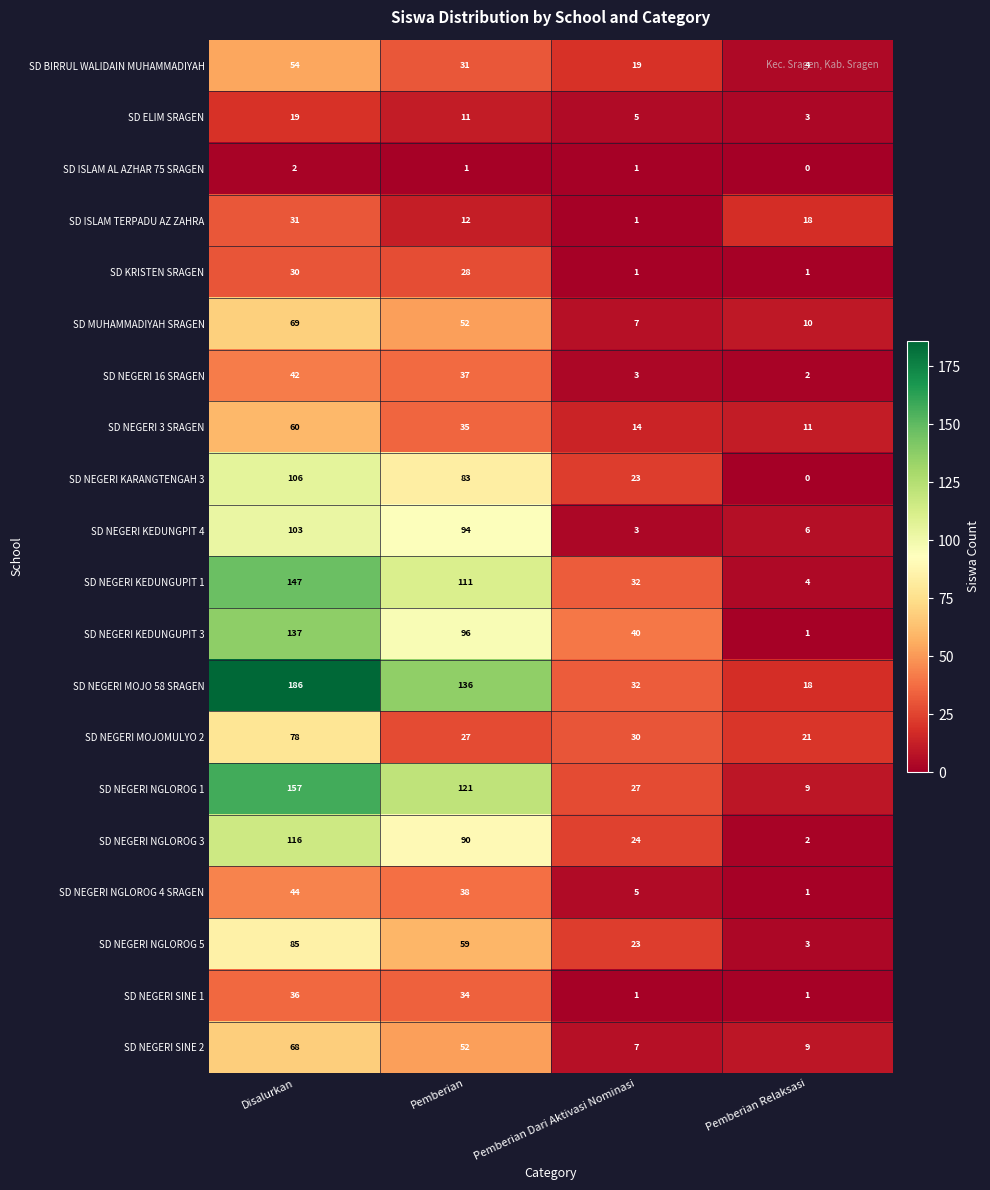

What is the difference between the maximum and minimum values in the SD NEGERI KEDUNGUPIT 3 series?

136